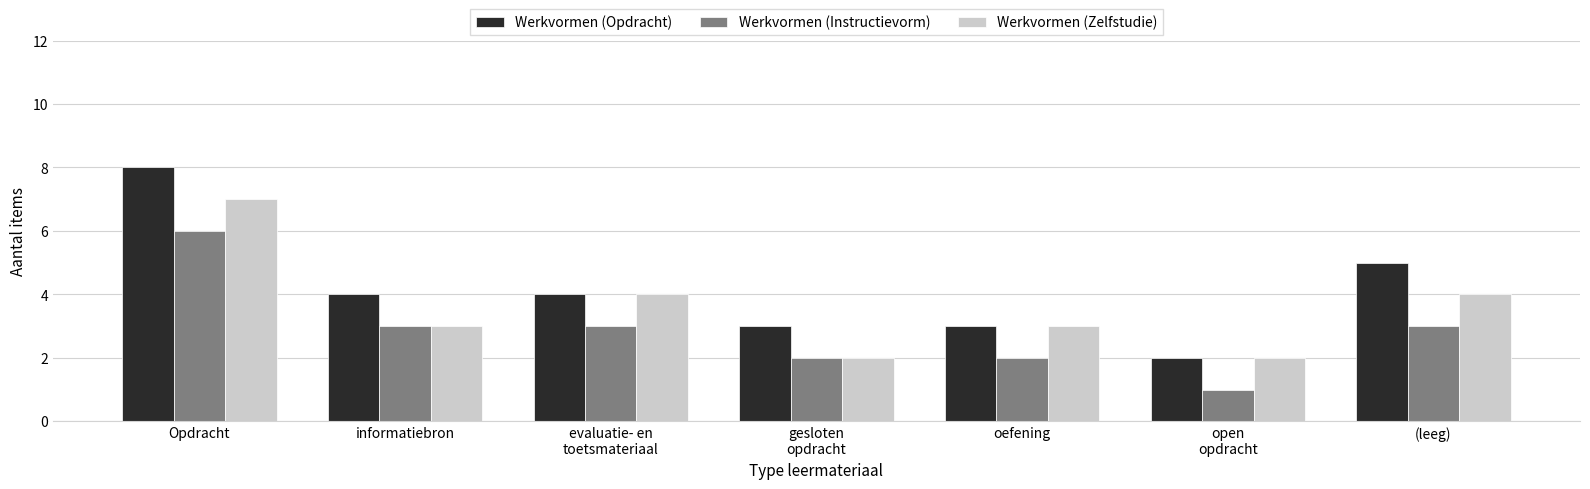

Is it true that Werkvormen (Opdracht) equals 8 at Opdracht?

True